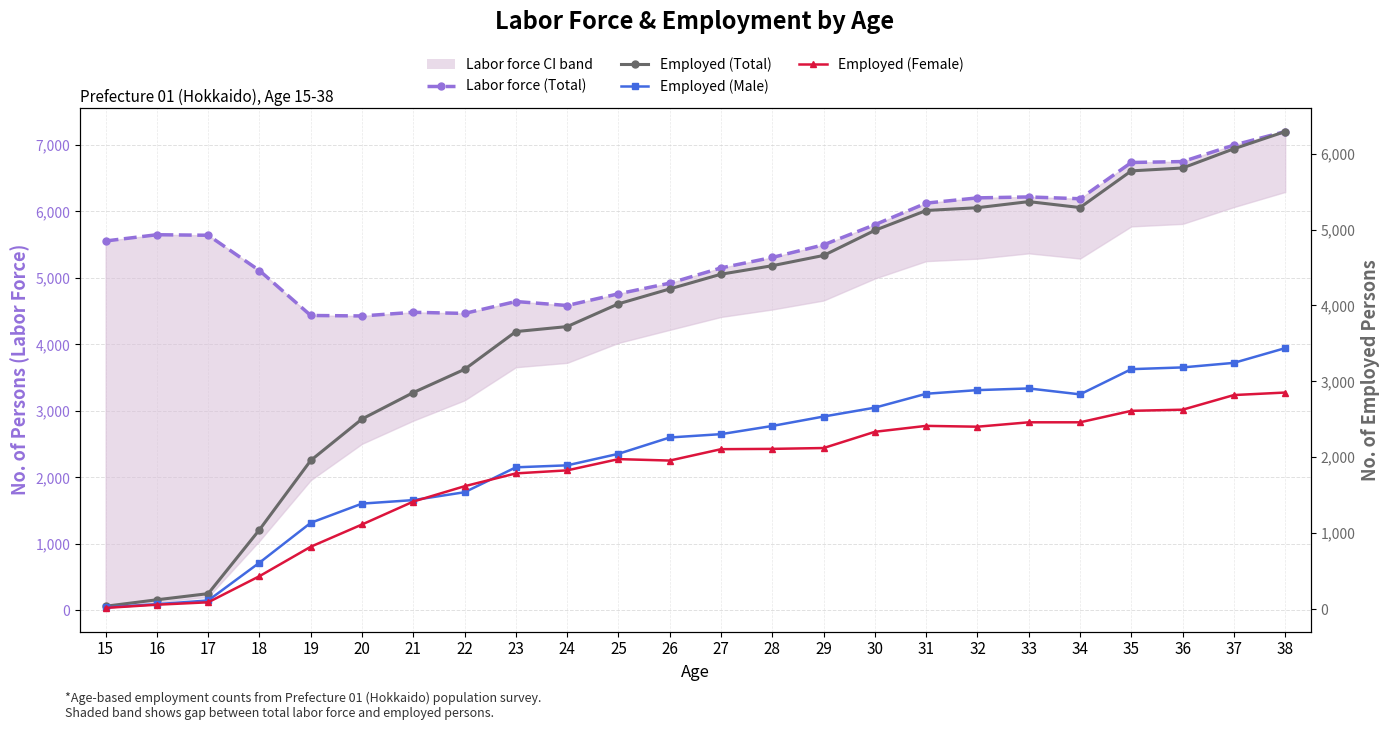

What is the highest value of the Employed (Male) series?

3438